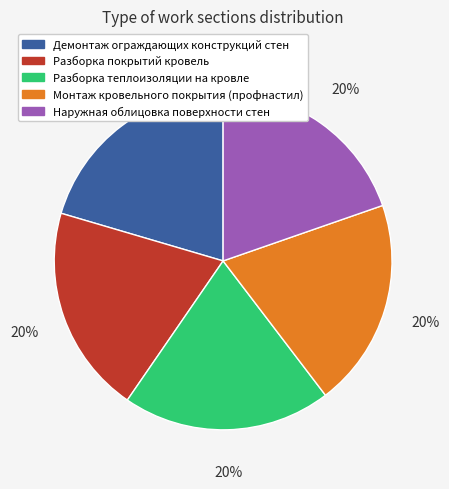

Count the number of slices in the pie.

5